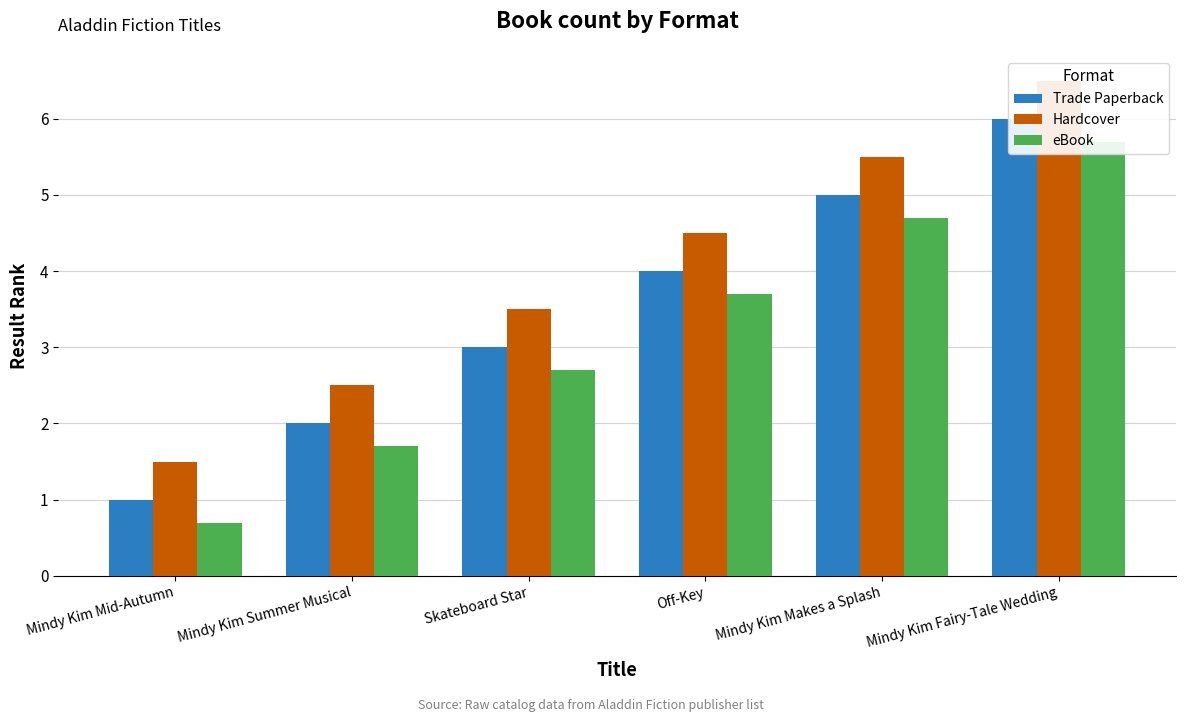

What is the total value across all series at Mindy Kim Makes a Splash?

15.2